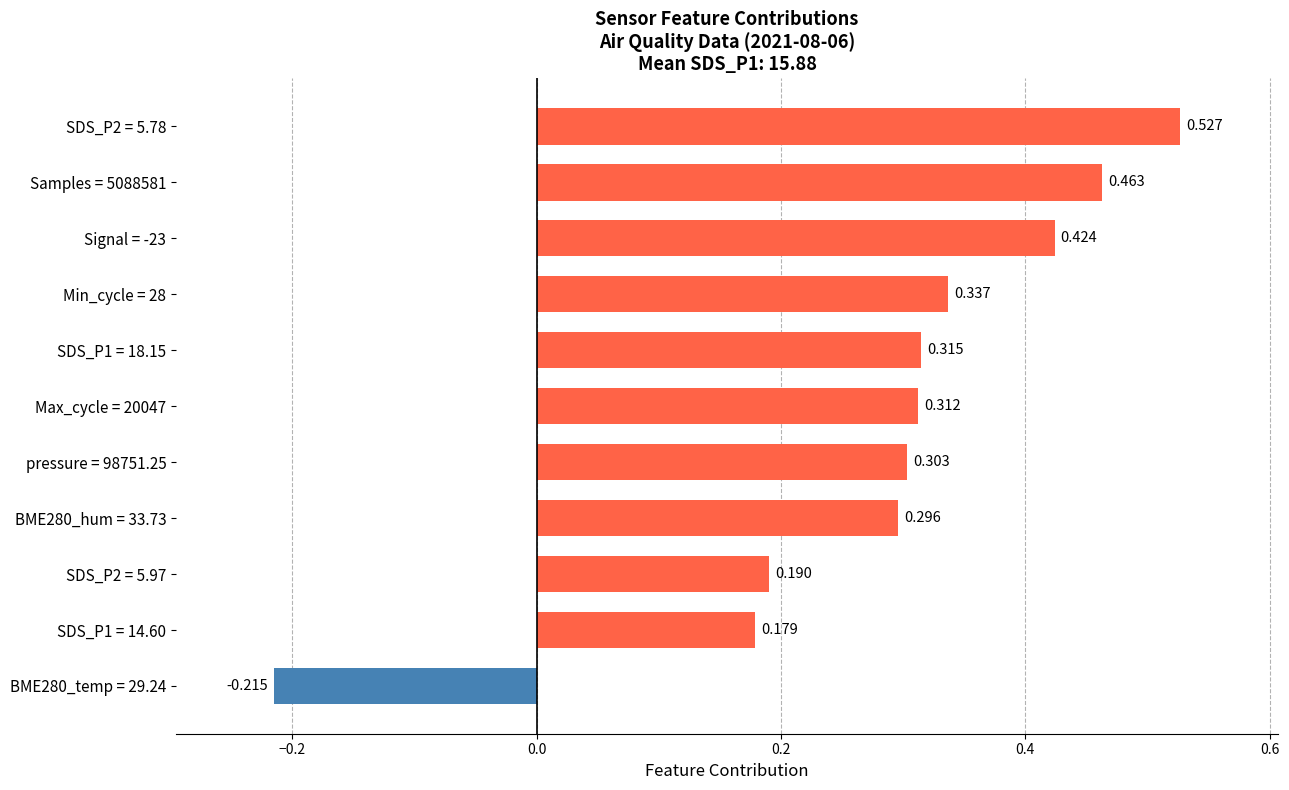

Count the number of data series in this chart.

1